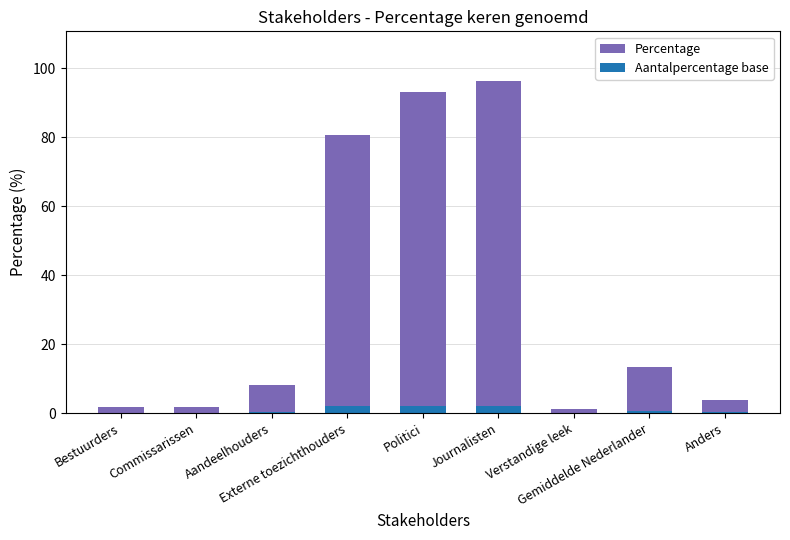

How many data points in Percentage are above 8?

5